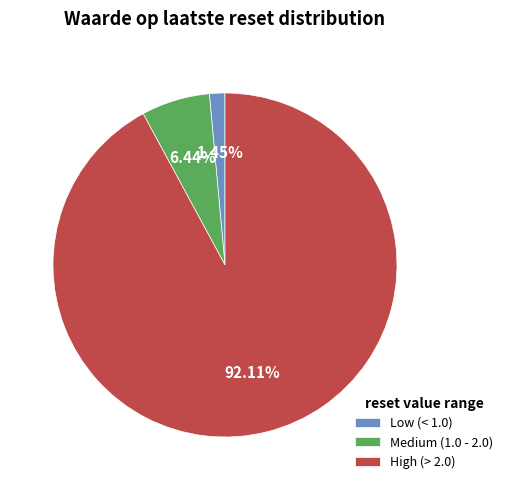

Which category has the biggest portion of the pie?

High (> 2.0)